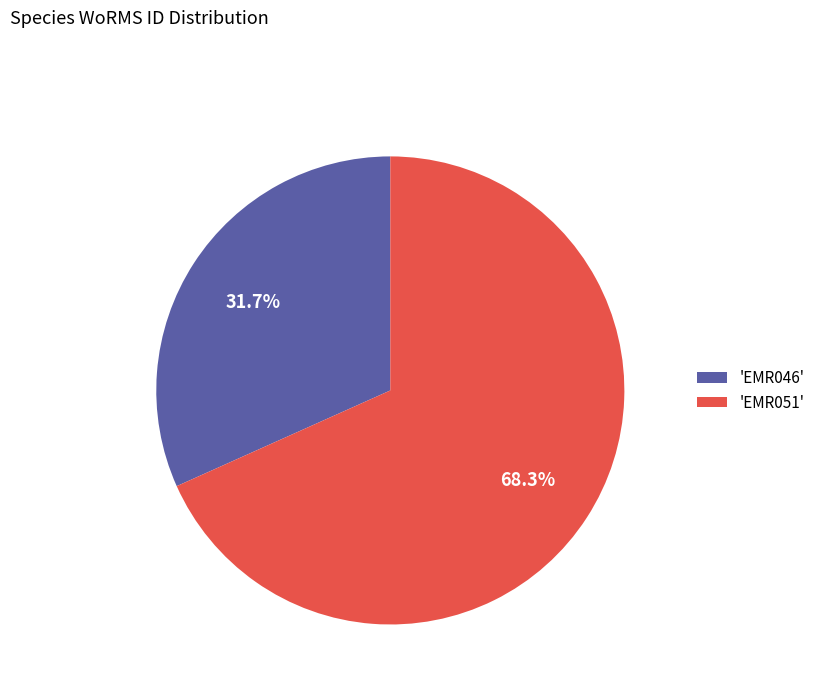

Is there a majority slice in this chart?

Yes